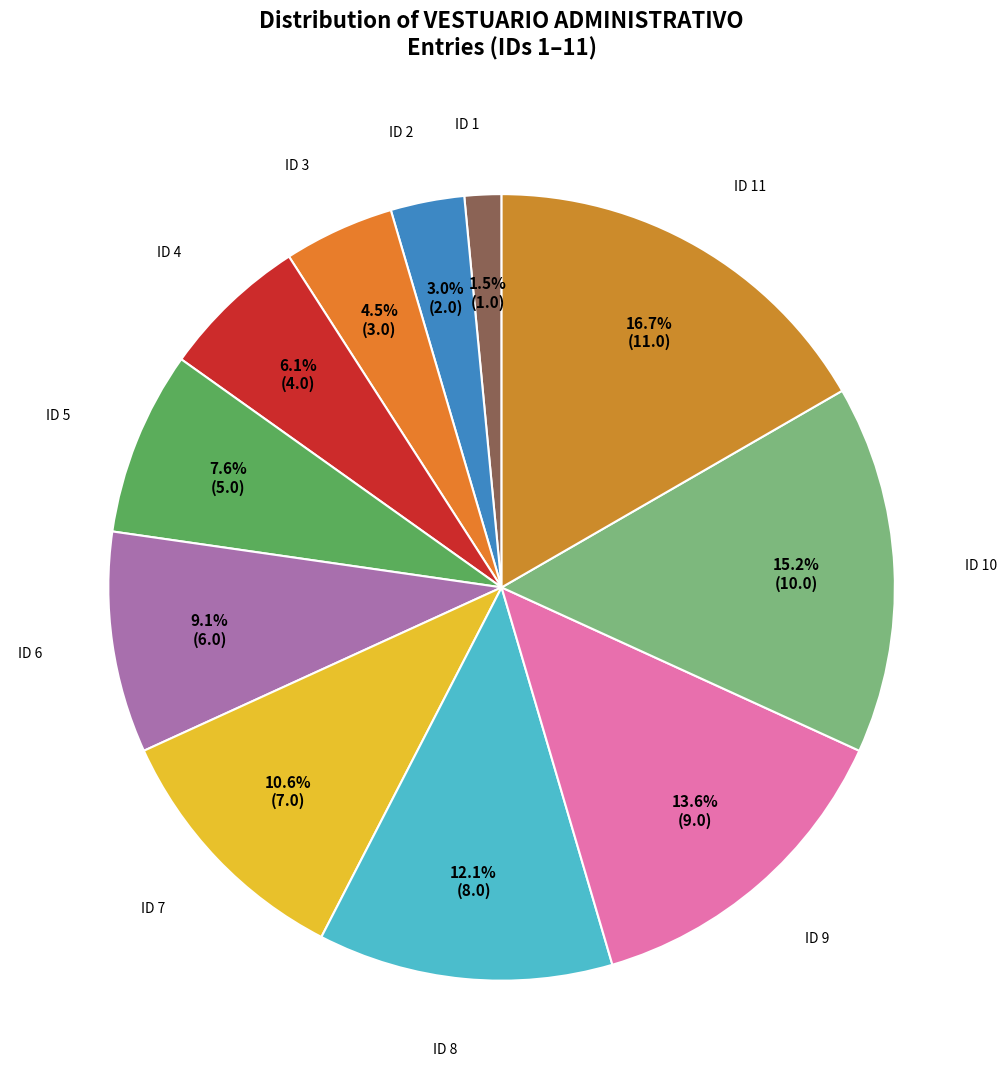

To the nearest percent, what is the difference between the ID 6 and ID 7 slice percentages?

2%